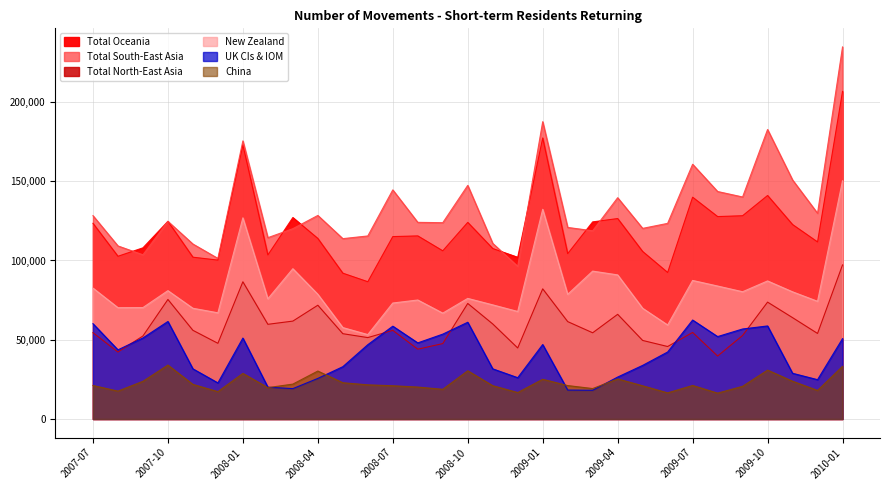

Reading left to right, extract all data points from this chart.

Total North-East Asia: 2007-07=54450	2007-08=42230	2007-09=52360	2007-10=75410	2007-11=55940	2007-12=47740	2008-01=86570	2008-02=59730	2008-03=61760	2008-04=71770	2008-05=53810	2008-06=51350	2008-07=55920	2008-08=44050	2008-09=47570	2008-10=72890	2008-11=59960	2008-12=44790	2009-01=82110	2009-02=61440	2009-03=54380	2009-04=66030	2009-05=49550	2009-06=45720	2009-07=54600	2009-08=39710	2009-09=52680	2009-10=73730	2009-11=63930	2009-12=53960	2010-01=97210
Total South-East Asia: 2007-07=128300	2007-08=109190	2007-09=103590	2007-10=124700	2007-11=110390	2007-12=101320	2008-01=175460	2008-02=114400	2008-03=120070	2008-04=128430	2008-05=113790	2008-06=115490	2008-07=144550	2008-08=124070	2008-09=123850	2008-10=147390	2008-11=110800	2008-12=96320	2009-01=187590	2009-02=120860	2009-03=118750	2009-04=139610	2009-05=120270	2009-06=123430	2009-07=160720	2009-08=143530	2009-09=140080	2009-10=182650	2009-11=150820	2009-12=129790	2010-01=234750
New Zealand: 2007-07=82590	2007-08=70240	2007-09=70290	2007-10=80970	2007-11=69860	2007-12=67000	2008-01=126920	2008-02=75830	2008-03=94810	2008-04=78680	2008-05=57680	2008-06=53250	2008-07=73170	2008-08=75070	2008-09=66790	2008-10=76080	2008-11=72000	2008-12=67840	2009-01=132300	2009-02=78650	2009-03=93300	2009-04=90910	2009-05=69850	2009-06=59310	2009-07=87410	2009-08=83890	2009-09=80290	2009-10=87100	2009-11=80230	2009-12=74260	2010-01=150300
Total Oceania: 2007-07=123470	2007-08=102660	2007-09=107990	2007-10=124720	2007-11=102080	2007-12=100250	2008-01=172980	2008-02=103500	2008-03=127110	2008-04=113910	2008-05=92000	2008-06=86610	2008-07=115080	2008-08=115520	2008-09=106110	2008-10=124050	2008-11=107540	2008-12=102030	2009-01=177320	2009-02=104320	2009-03=124360	2009-04=126470	2009-05=105680	2009-06=92440	2009-07=139930	2009-08=127710	2009-09=128250	2009-10=141020	2009-11=122670	2009-12=111700	2010-01=206680
UK CIs & IOM: 2007-07=60130	2007-08=43620	2007-09=51130	2007-10=61520	2007-11=31640	2007-12=22770	2008-01=51060	2008-02=20070	2008-03=19160	2008-04=25590	2008-05=32990	2008-06=46880	2008-07=58560	2008-08=48020	2008-09=53530	2008-10=61030	2008-11=31640	2008-12=26050	2009-01=46970	2009-02=18250	2009-03=18120	2009-04=26450	2009-05=33810	2009-06=42260	2009-07=62430	2009-08=51990	2009-09=56780	2009-10=58700	2009-11=28830	2009-12=24800	2010-01=50690
China: 2007-07=21130	2007-08=17590	2007-09=23770	2007-10=34020	2007-11=21820	2007-12=17260	2008-01=28760	2008-02=19780	2008-03=22010	2008-04=30250	2008-05=22870	2008-06=21540	2008-07=20970	2008-08=20140	2008-09=18720	2008-10=30420	2008-11=21010	2008-12=16680	2009-01=25060	2009-02=21080	2009-03=19200	2009-04=25270	2009-05=20940	2009-06=16470	2009-07=21150	2009-08=16310	2009-09=20610	2009-10=30830	2009-11=23830	2009-12=18010	2010-01=33220